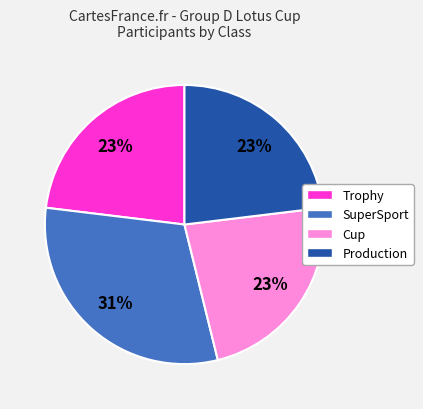

True or false: Trophy accounts for 23% of the total.

True